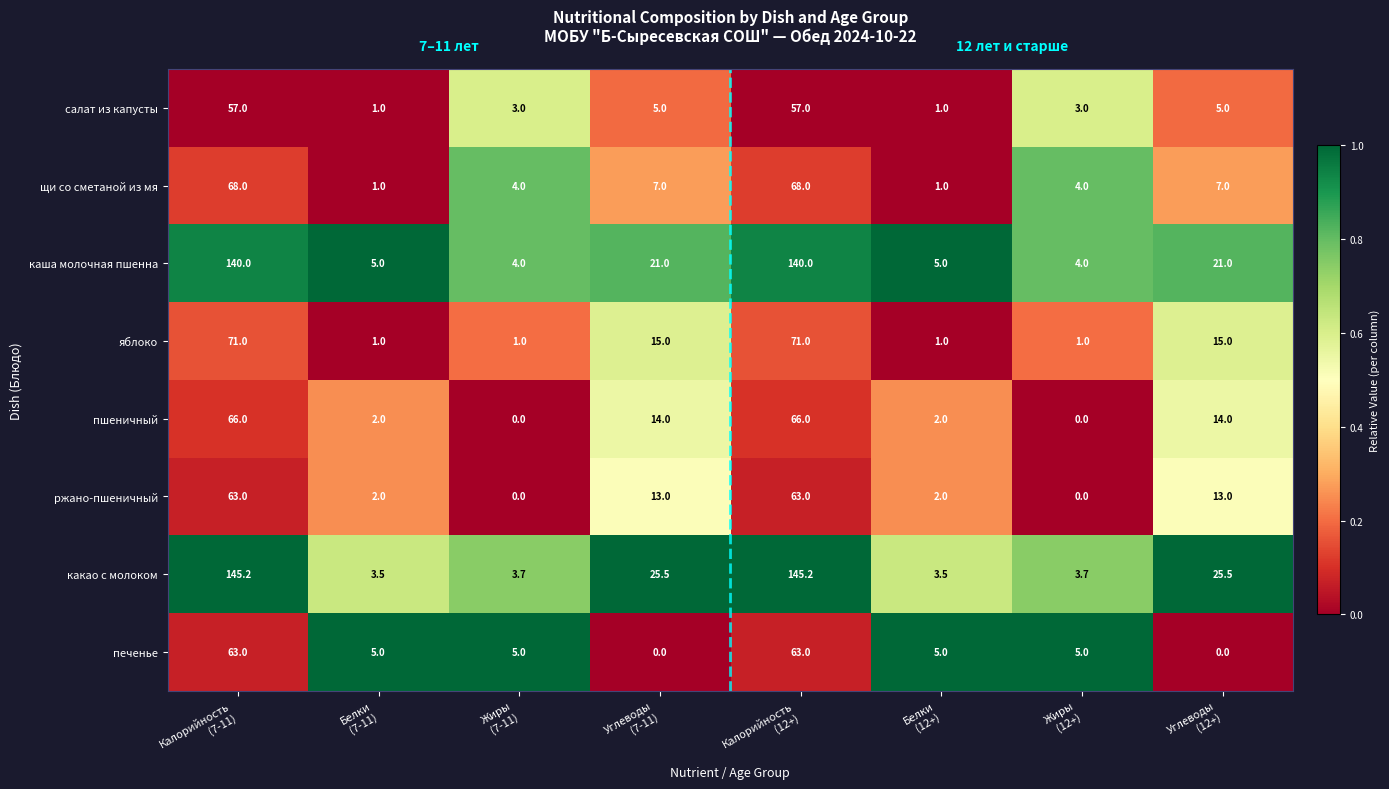

Which series has the widest spread of values?

какао с молоком